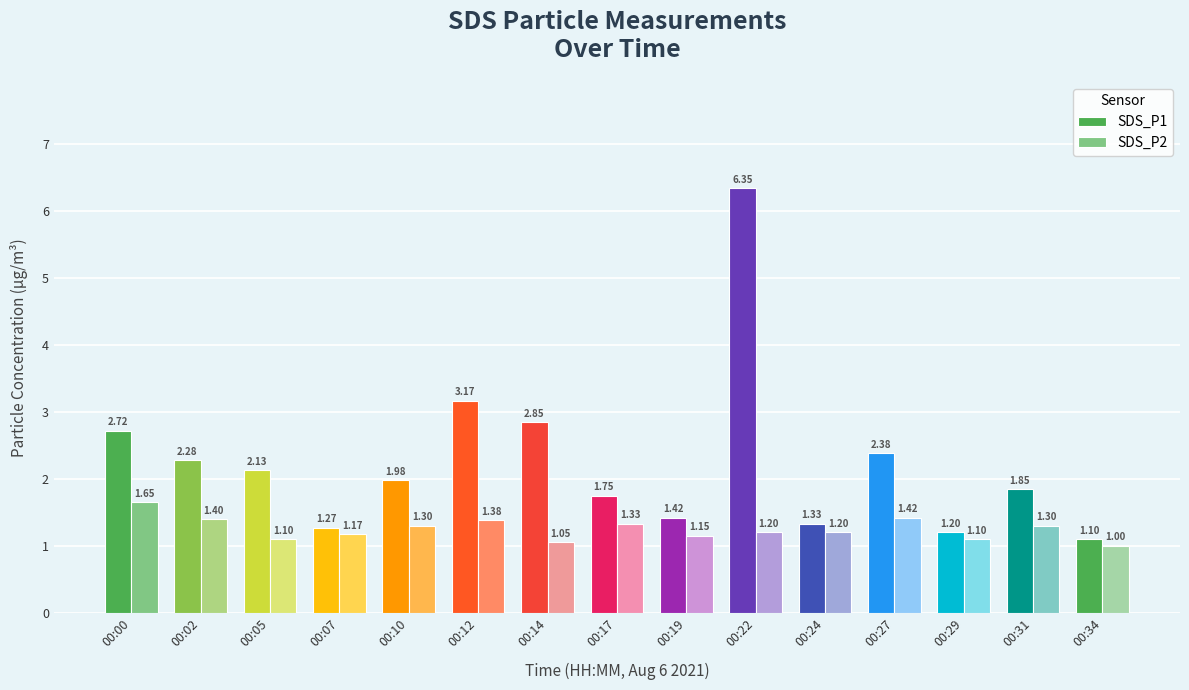

Which series has the largest total across all categories?

SDS_P1